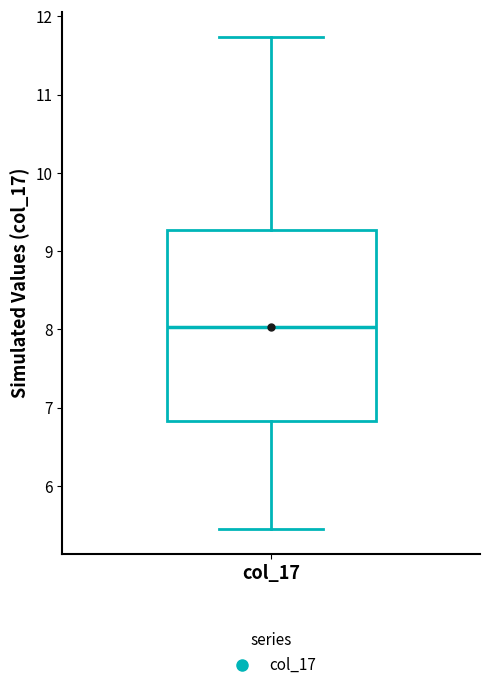

Read this box plot against the y-axis: the position of the median line, the range covered by the box, and the ends of both whiskers. The values are not printed on the chart, so give them approximately, as read against the axis.

median 8.0, box 6.8 to 9.3, whiskers 5.5 to 11.7